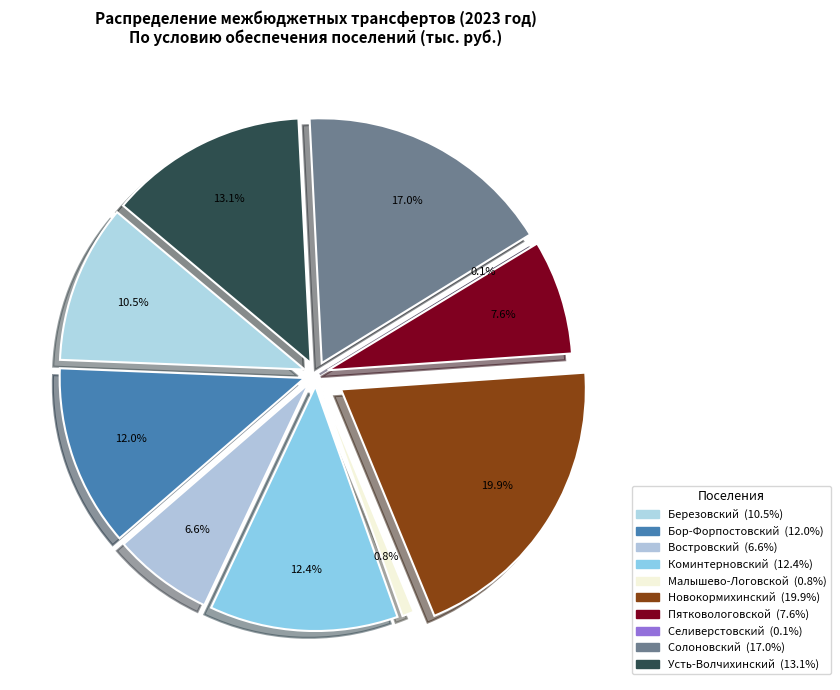

What is the total percentage of Новокормихинский and Коминтерновский?

32.3%